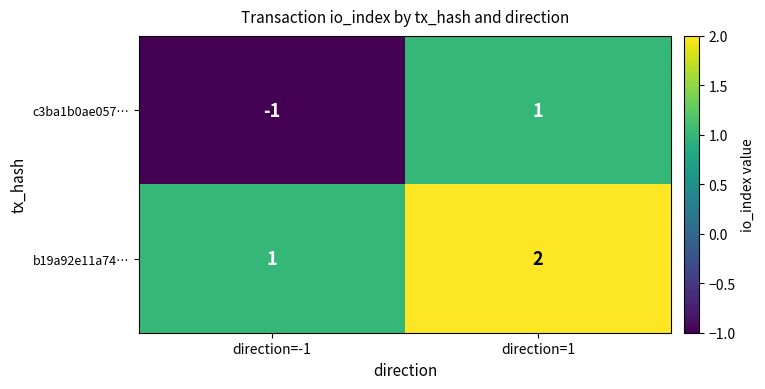

The c3ba1b0ae057… series shows 0 at direction=-1. True or false?

False